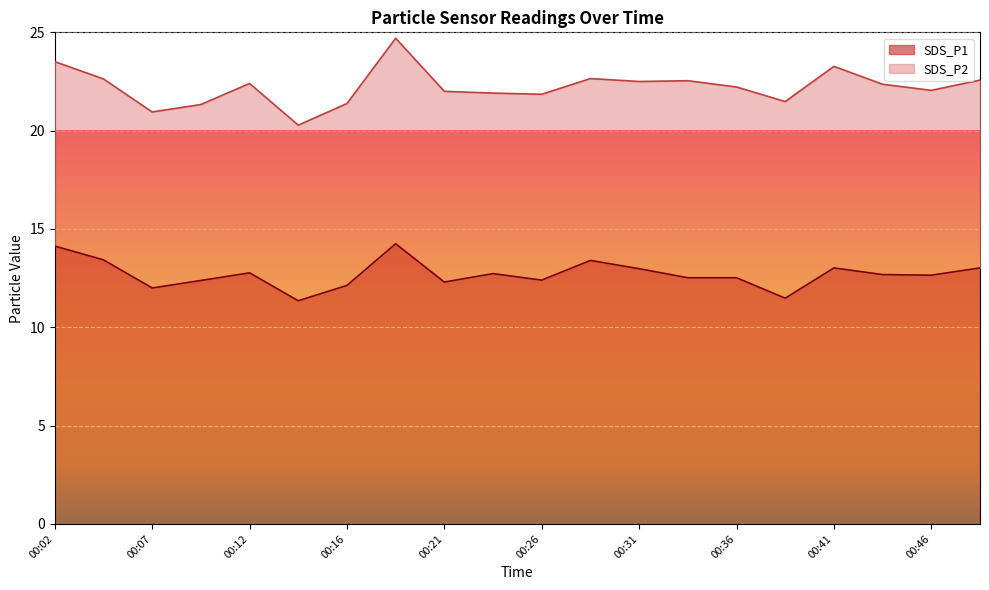

Reading left to right, what are all the values shown in this chart?

00:02=14.1	00:04=13.4	00:07=12.0	00:09=12.4	00:12=12.8	00:14=11.3	00:16=12.1	00:19=14.2	00:21=12.3	00:24=12.7	00:26=12.4	00:29=13.4	00:31=13.0	00:34=12.5	00:36=12.5	00:39=11.5	00:41=13.0	00:43=12.7	00:46=12.7	00:48=13.0